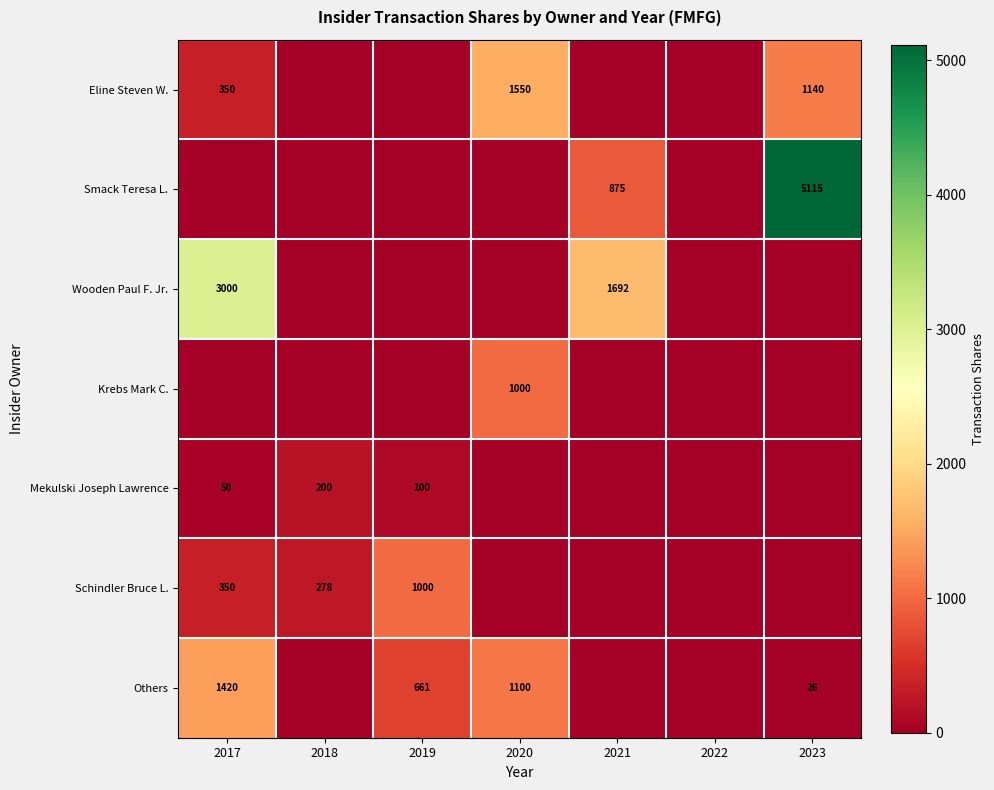

Is it true that Others equals 657 at 2017?

False